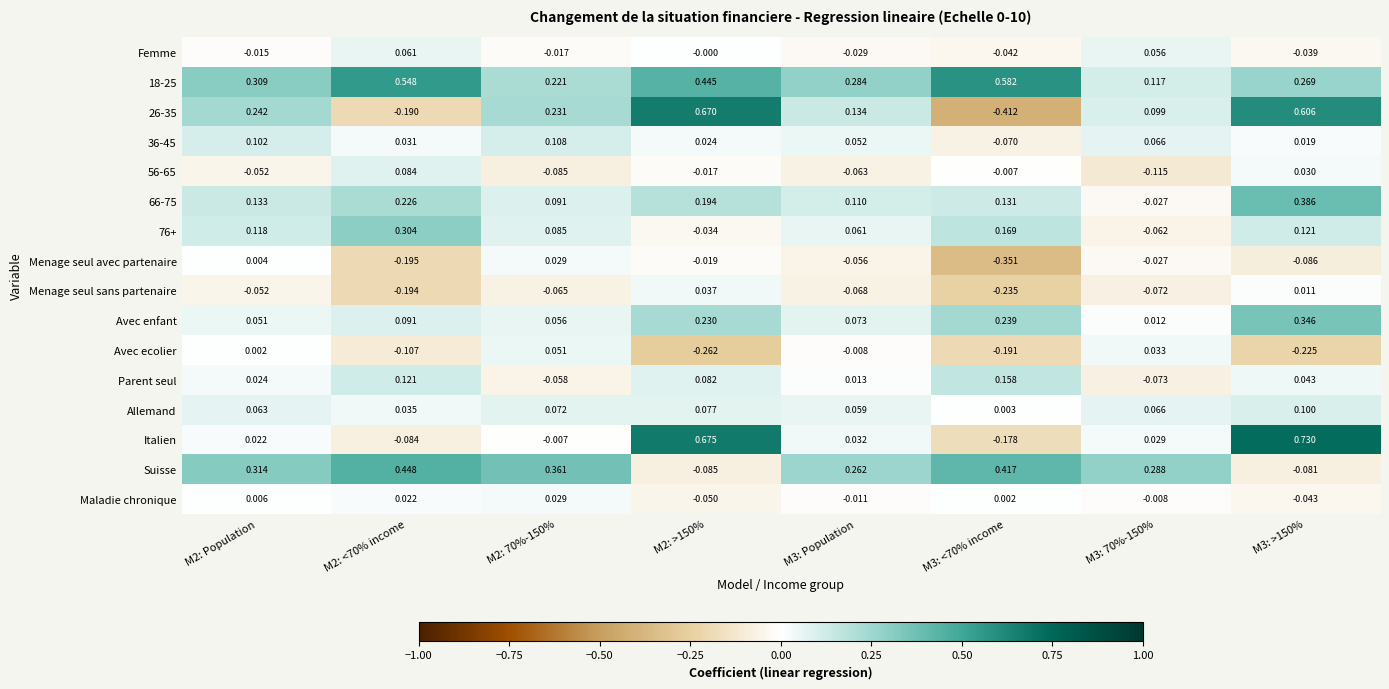

Is the value of Suisse at M3: 70%-150% greater than the value of Maladie chronique at M3: <70% income?

Yes